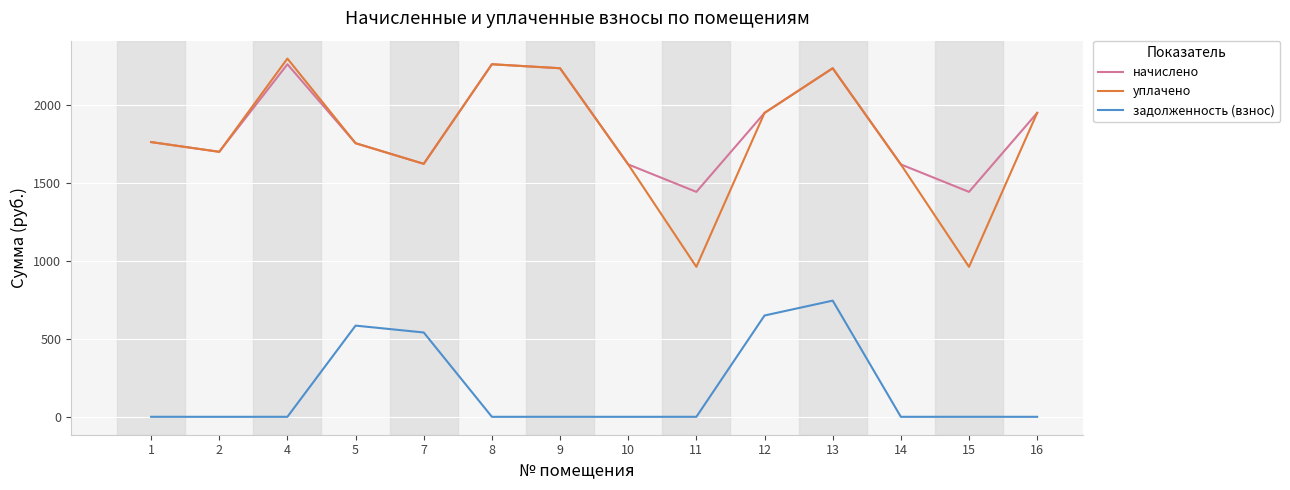

True or false: начислено and задолженность (взнос) cross at least once.

False